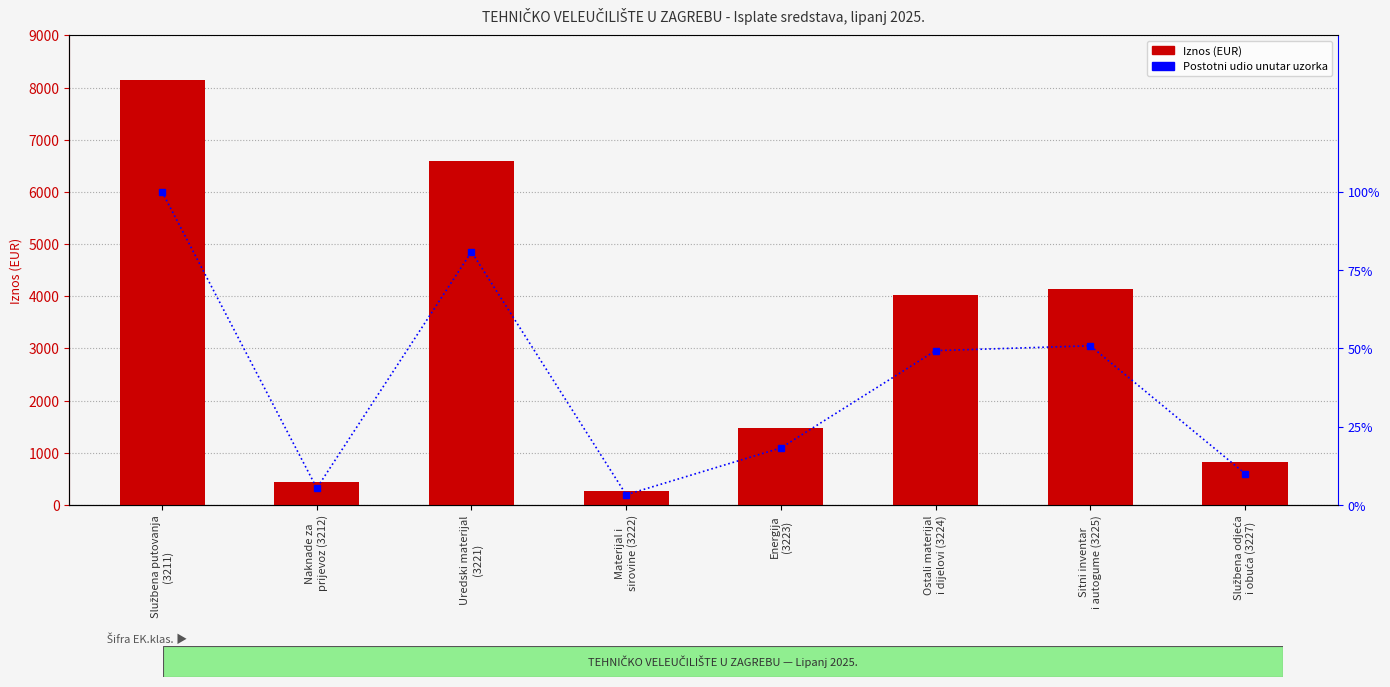

Rank the series by their average value, from lowest to highest.

Postotni udio unutar uzorka, Iznos (EUR)